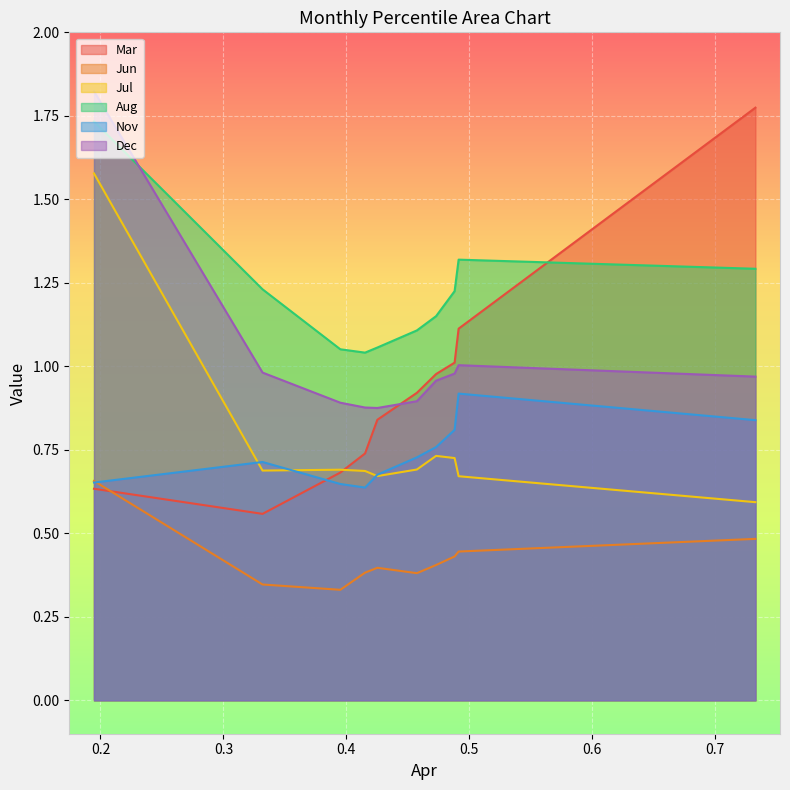

True or false: Aug and Jun intersect in this chart.

False